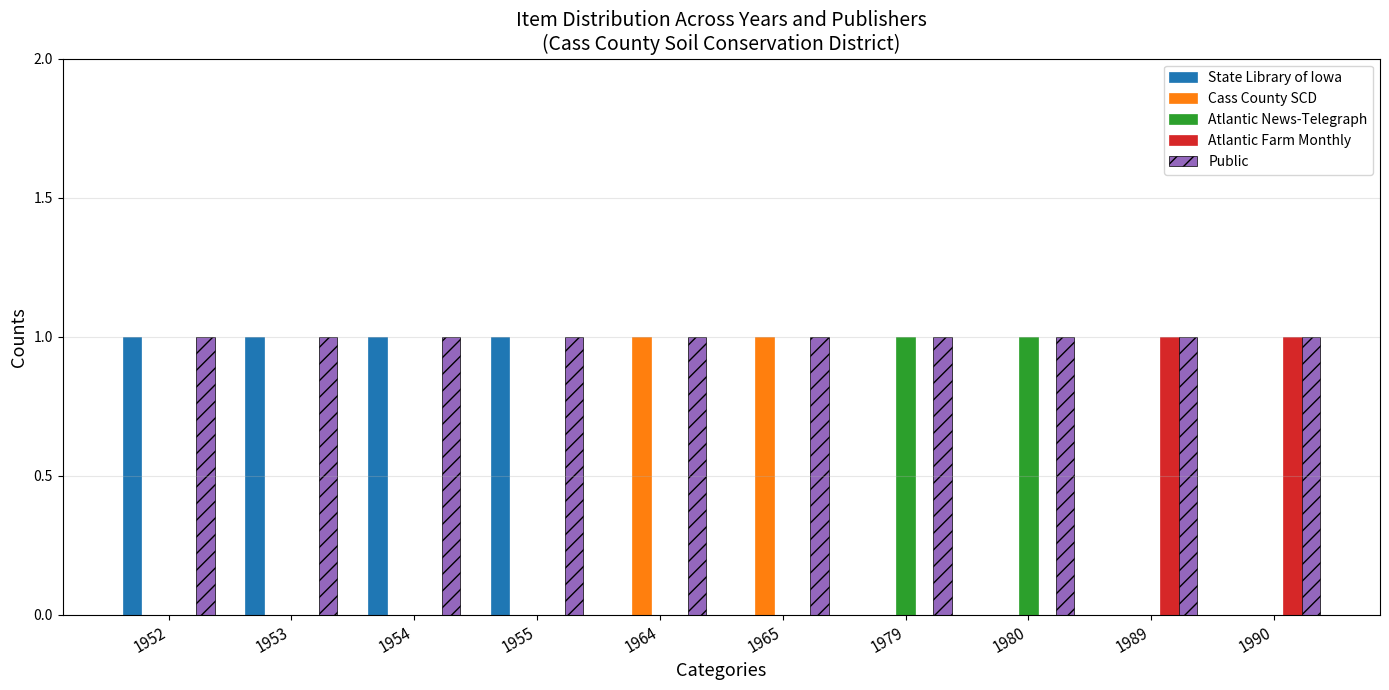

How many categories are shown in the chart?

10